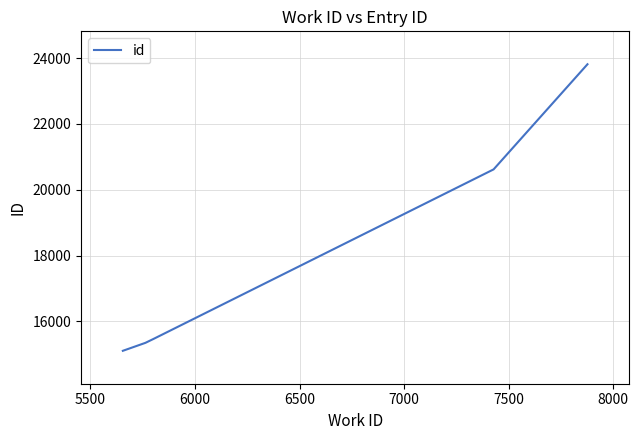

What is the smallest value displayed?

15108